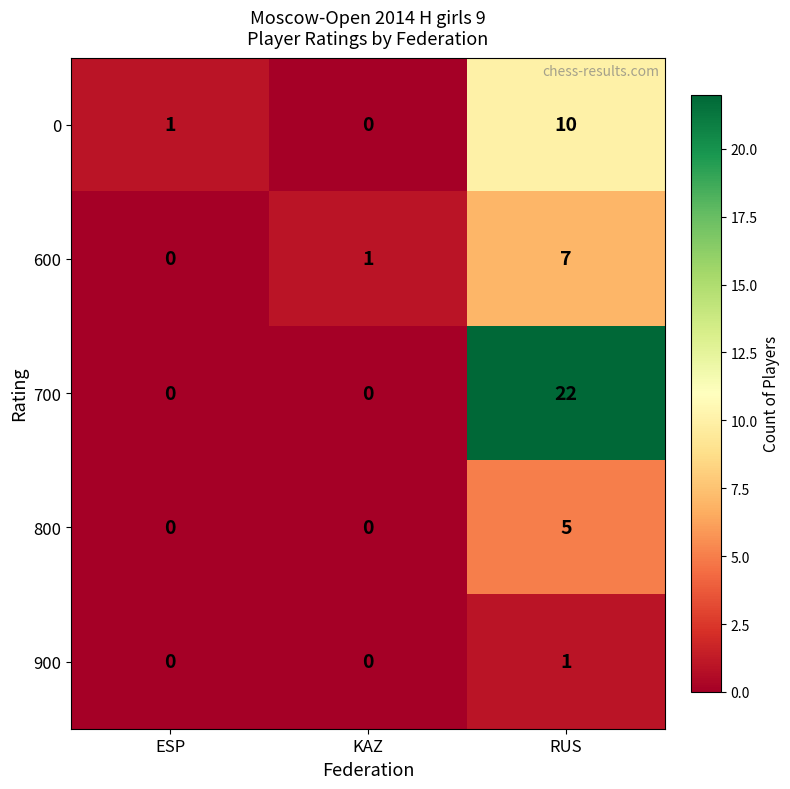

What is the difference between the maximum and minimum values in the 600 series?

7